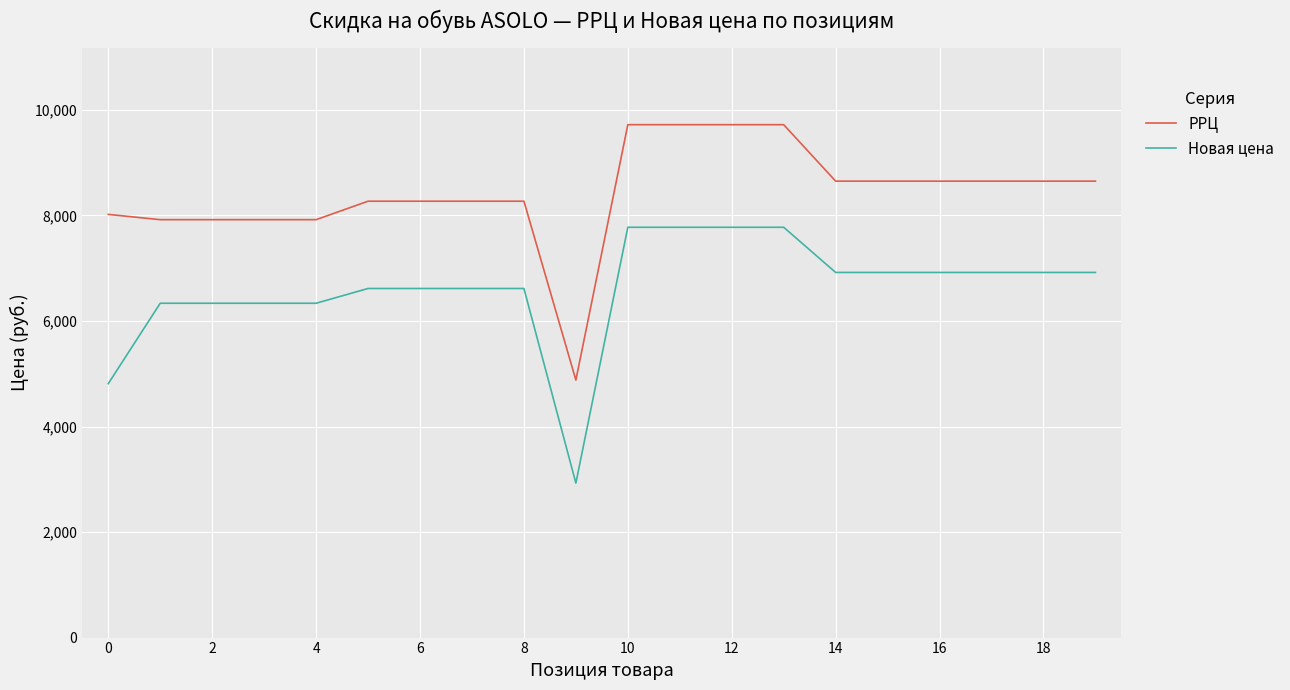

Which series has the largest range (max minus min)?

Новая цена